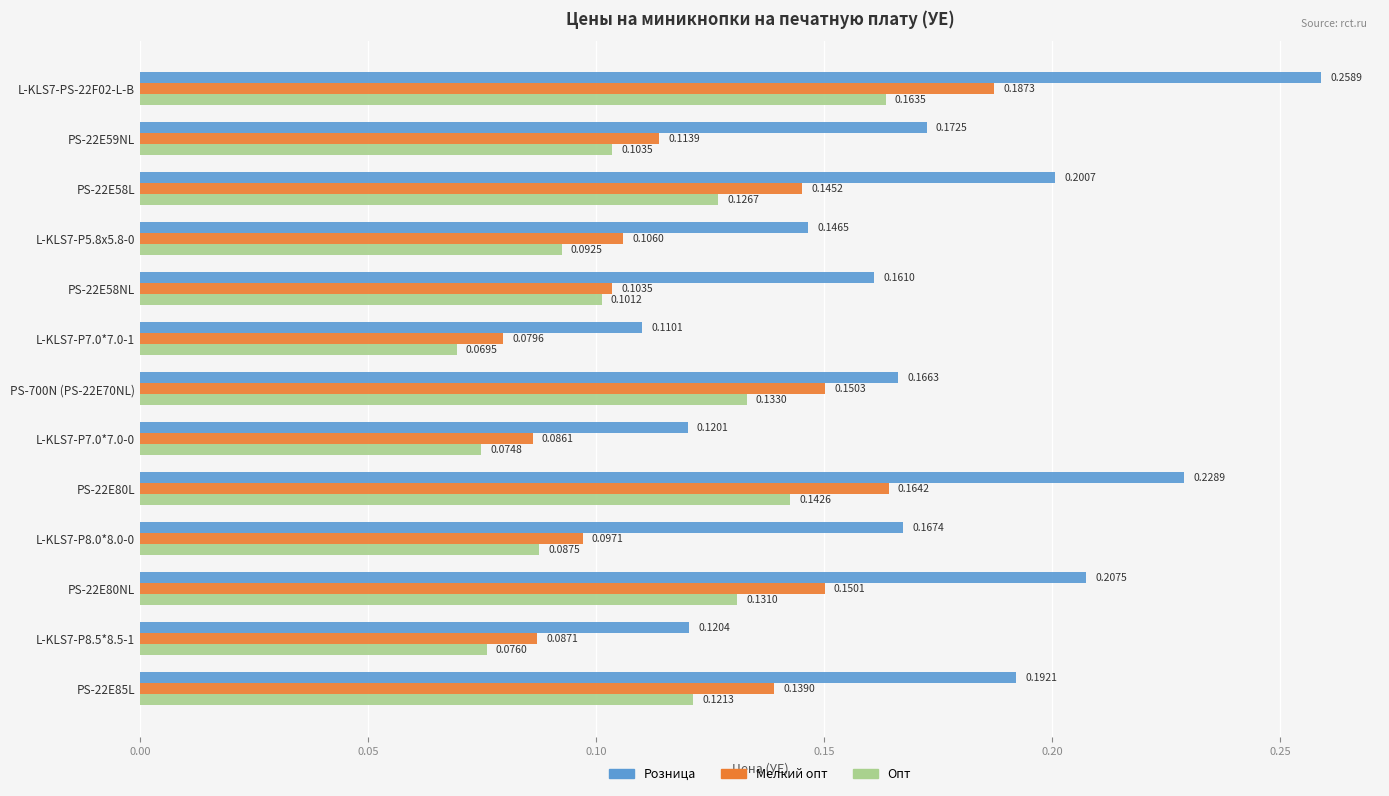

What is the sum of all Мелкий опт values?

1.6